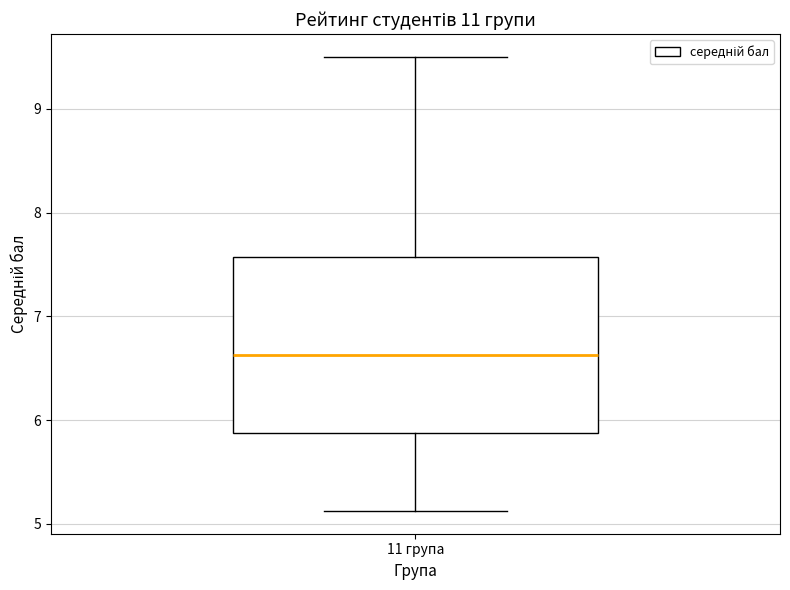

Read this box plot against the y-axis: the position of the median line, the range covered by the box, and the ends of both whiskers. The values are not printed on the chart, so give them approximately, as read against the axis.

median 6.6, box 5.9 to 7.6, whiskers 5.1 to 9.5